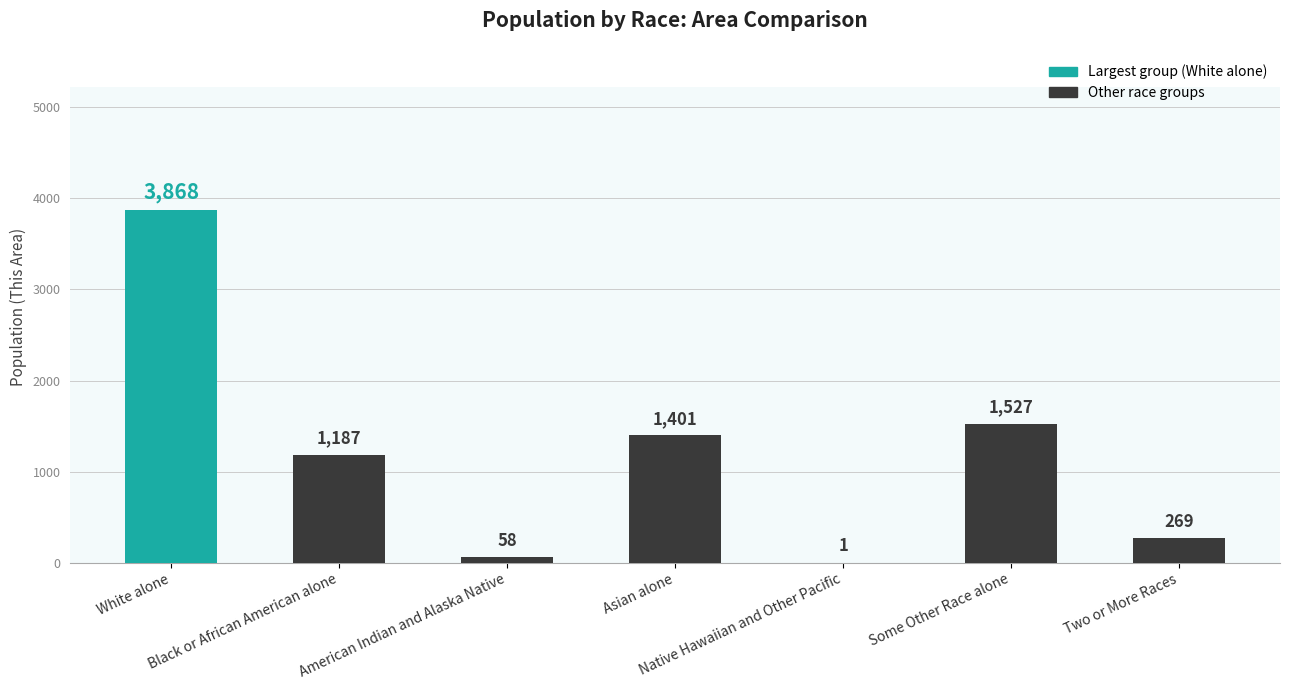

Reading right to left, extract all data points from this chart.

Two or More Races=269	Some Other Race alone=1527	Native Hawaiian and Other Pacific=1	Asian alone=1401	American Indian and Alaska Native=58	Black or African American alone=1187	White alone=3868